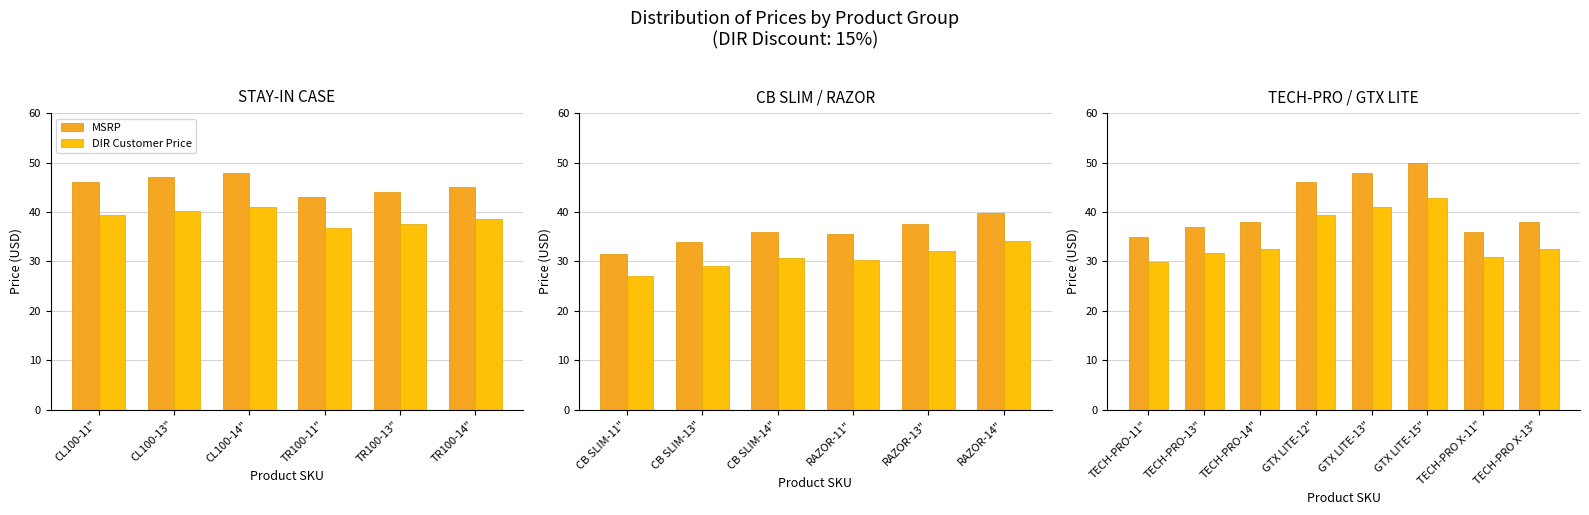

Which series has the largest total across all categories?

MSRP